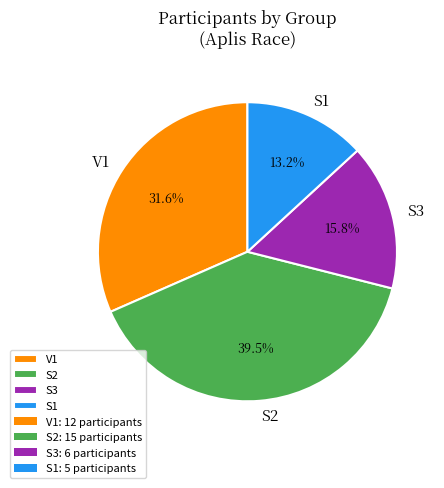

To the nearest percent, what portion does S1 represent?

13%